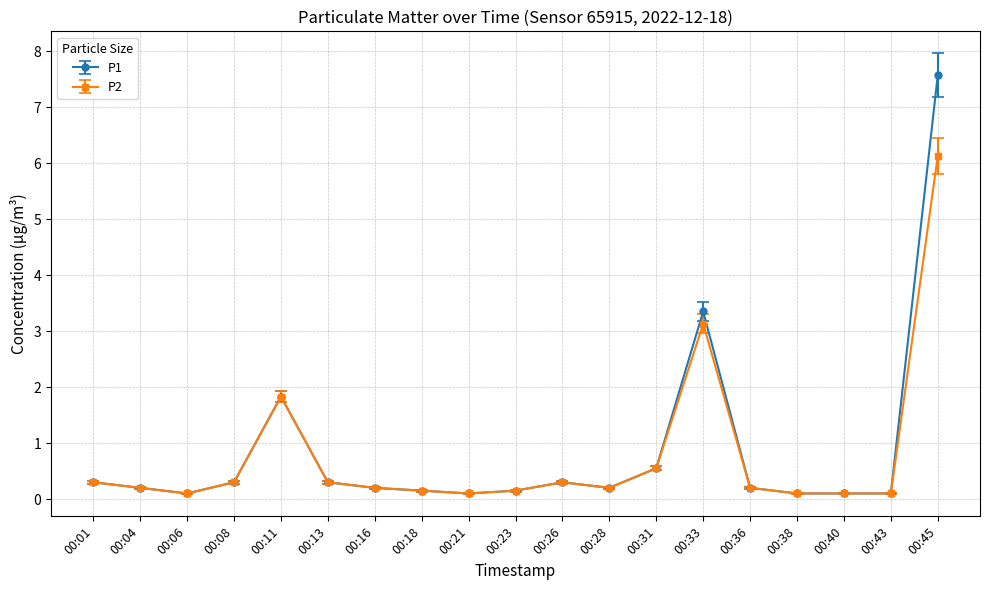

Which series has the widest spread of values?

P1